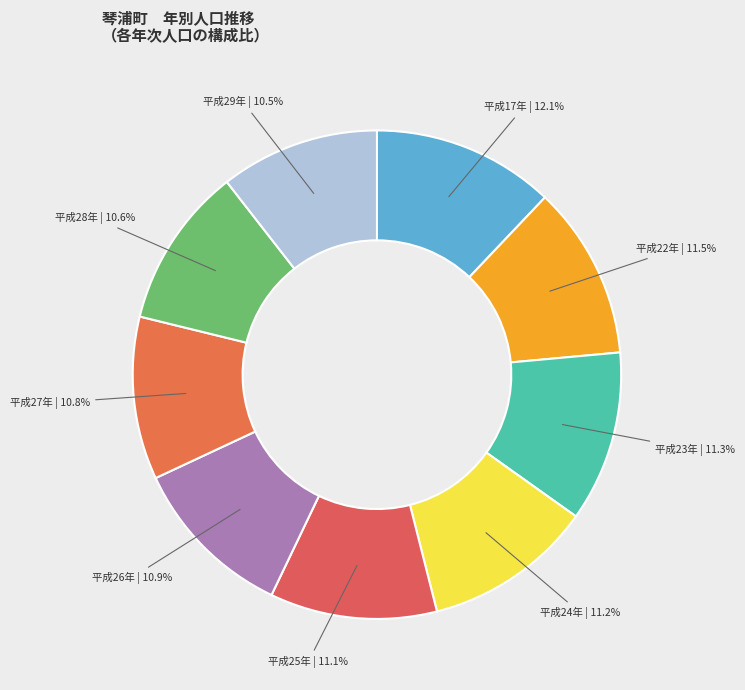

Is there any slice that represents more than half of the pie?

No